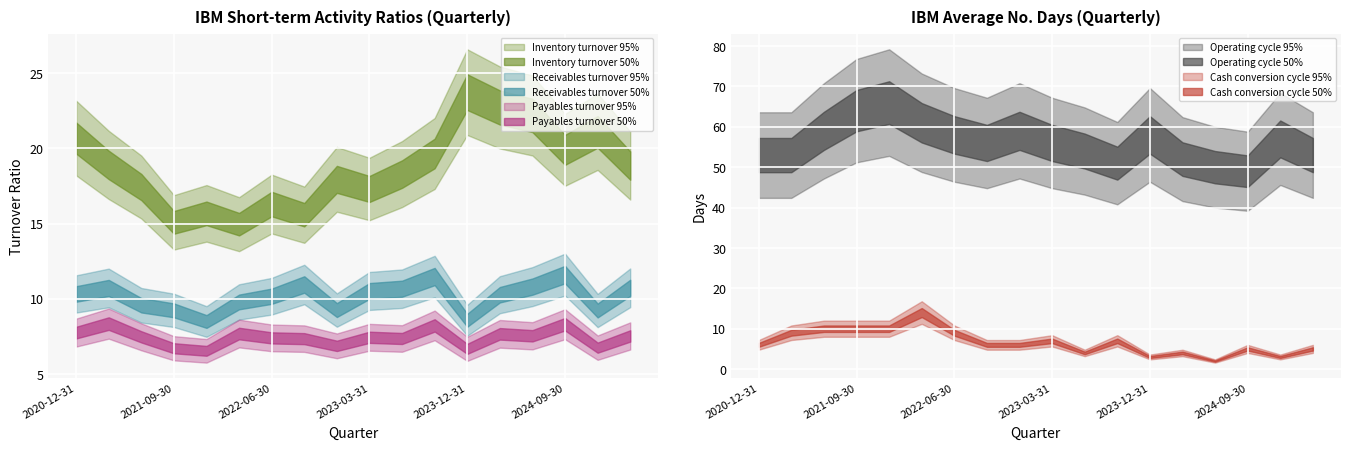

What are all the series names shown in the legend?

Inventory turnover, Receivables turnover, Payables turnover, Operating cycle, Cash conversion cycle